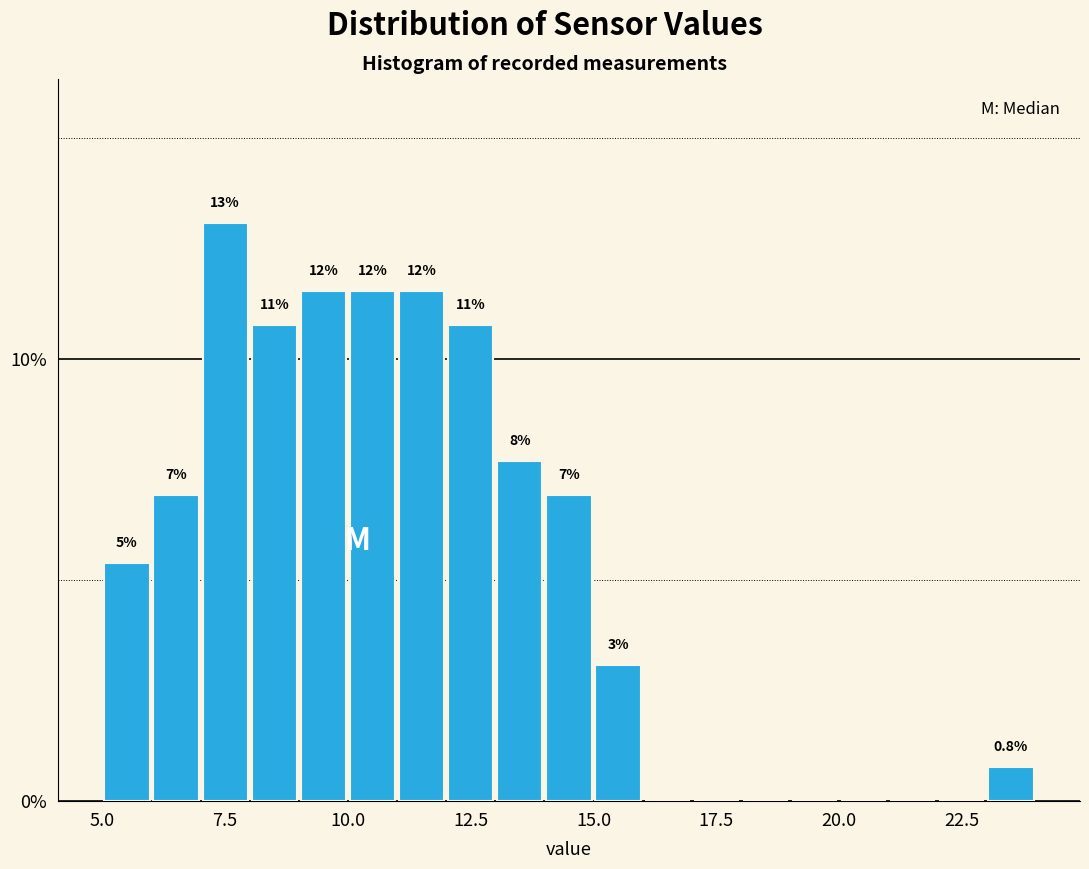

Read against the x-axis, roughly where is the centre of the tallest bar?

7.5